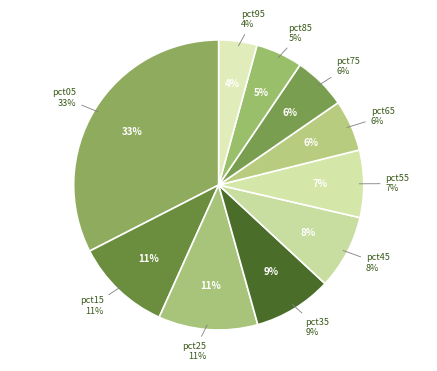

Rank the categories by value from lowest to highest.

pct95, pct85, pct65, pct75, pct55, pct45, pct35, pct15, pct25, pct05